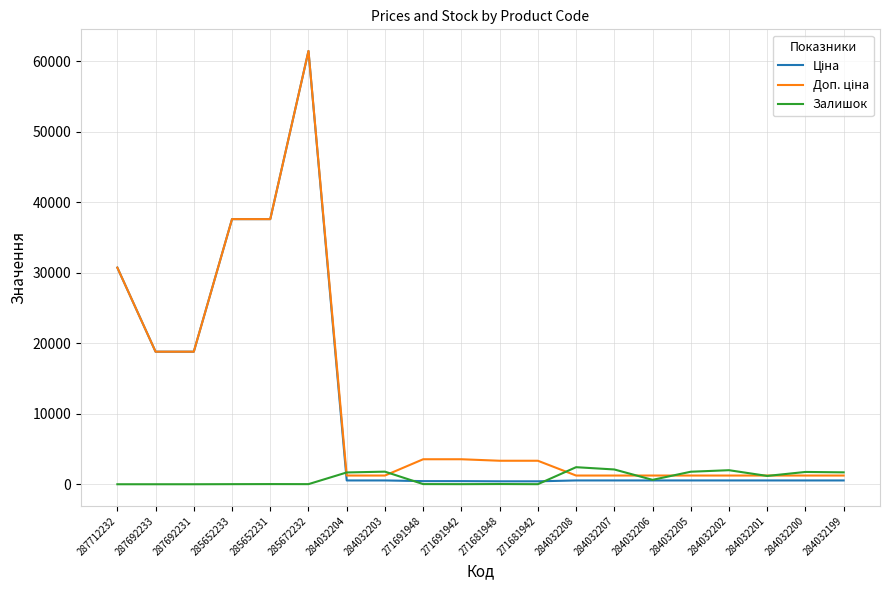

At which category is the sum across all series the highest?

285672232